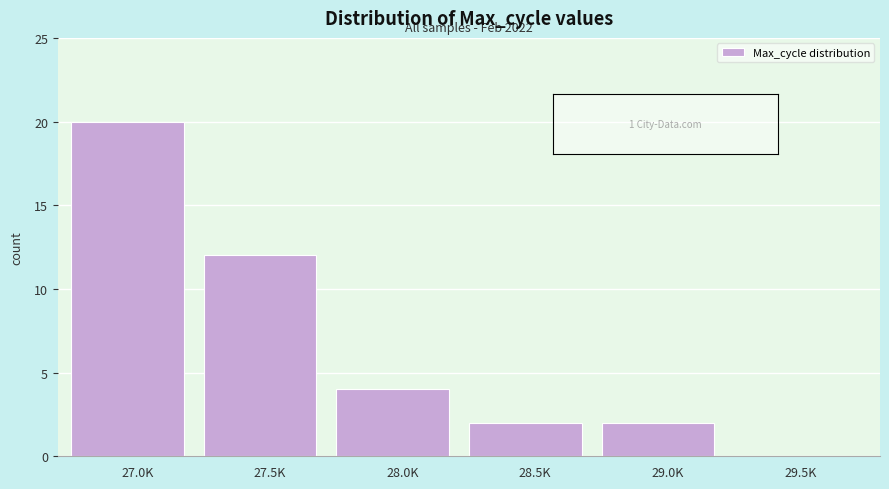

Reading right to left, transcribe all the data shown in this chart.

29.5K=0	29.0K=2	28.5K=2	28.0K=4	27.5K=12	27.0K=20